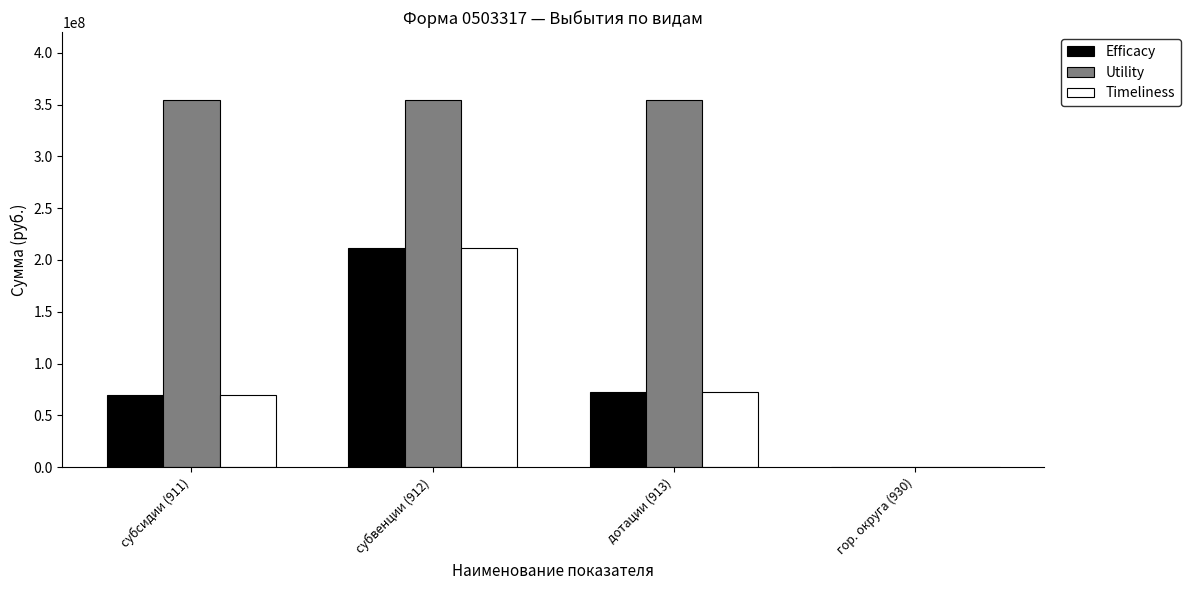

At which category is the sum across all series the highest?

субвенции (912)